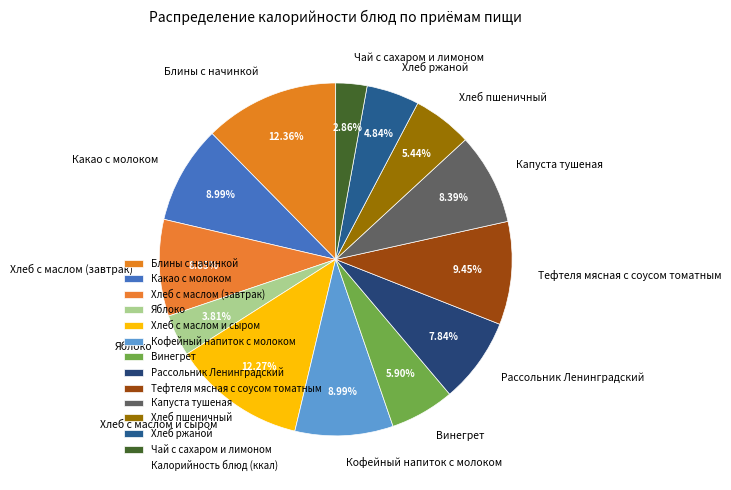

Does any single category account for the majority?

No